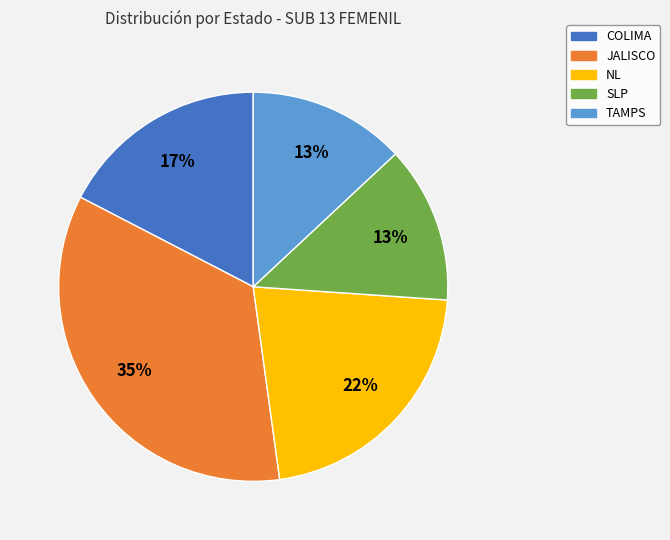

True or false: NL accounts for 22% of the total.

True